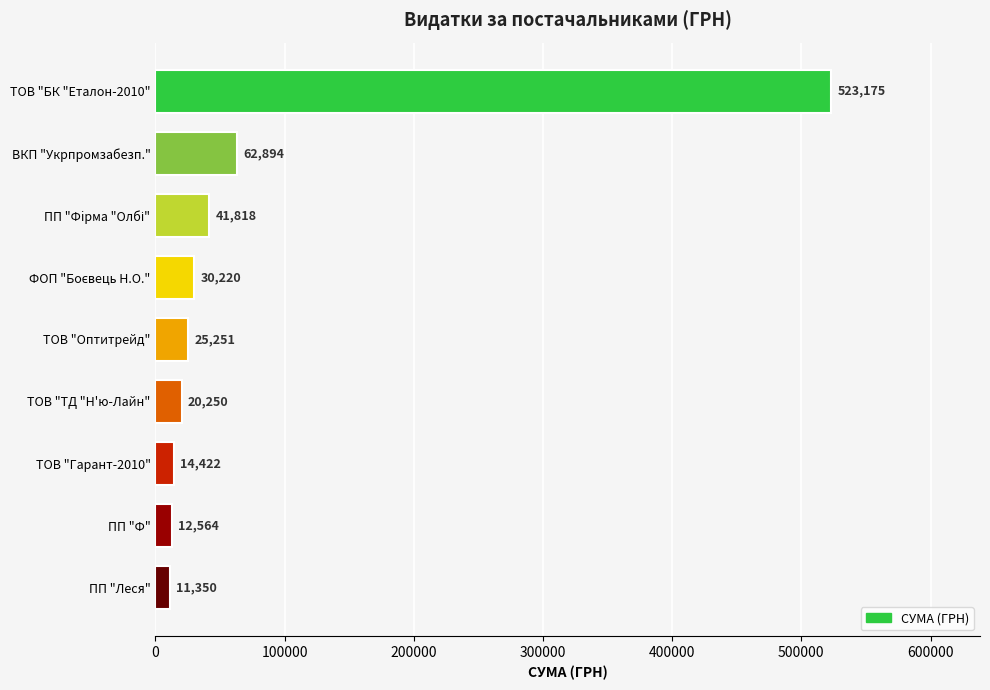

What is the label of the 5th bar from the bottom?

ТОВ "Оптитрейд"